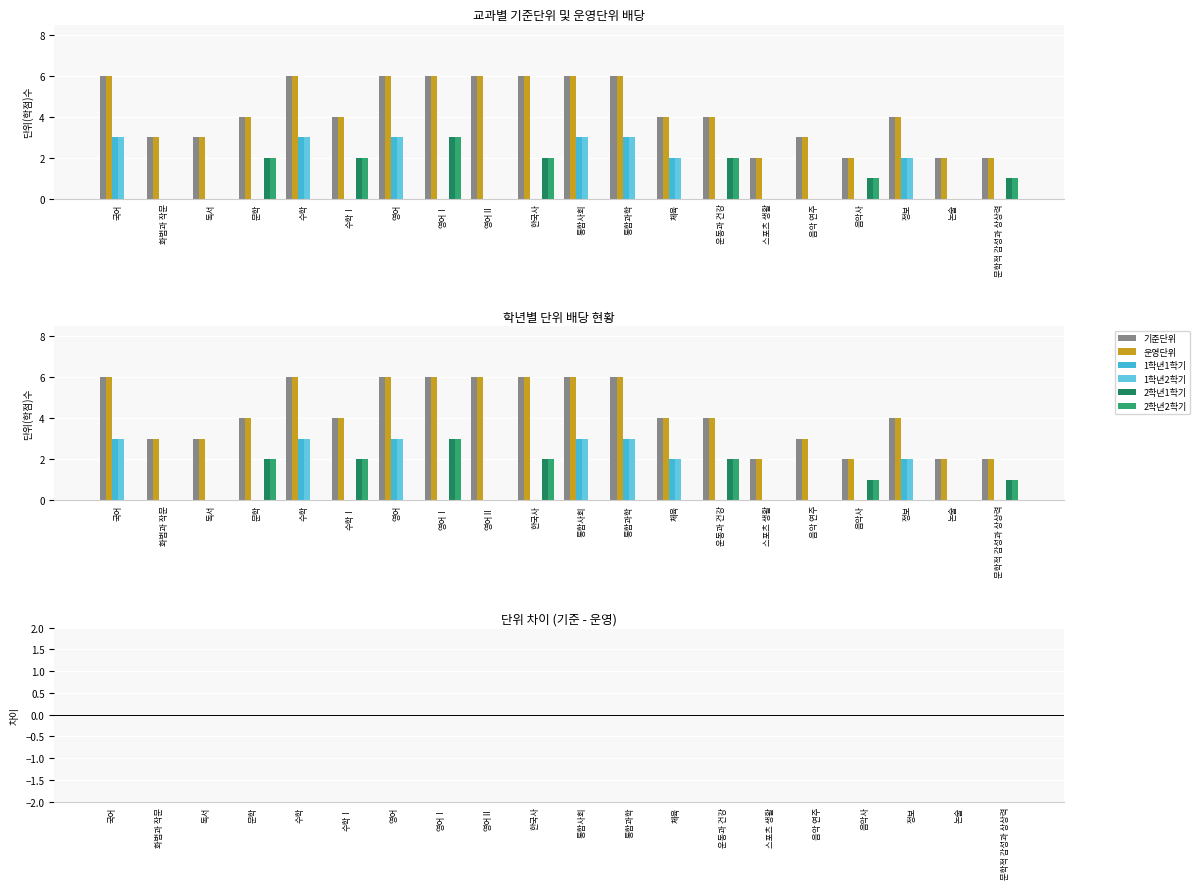

What value does the 운영단위 series have at 수학Ⅰ?

4